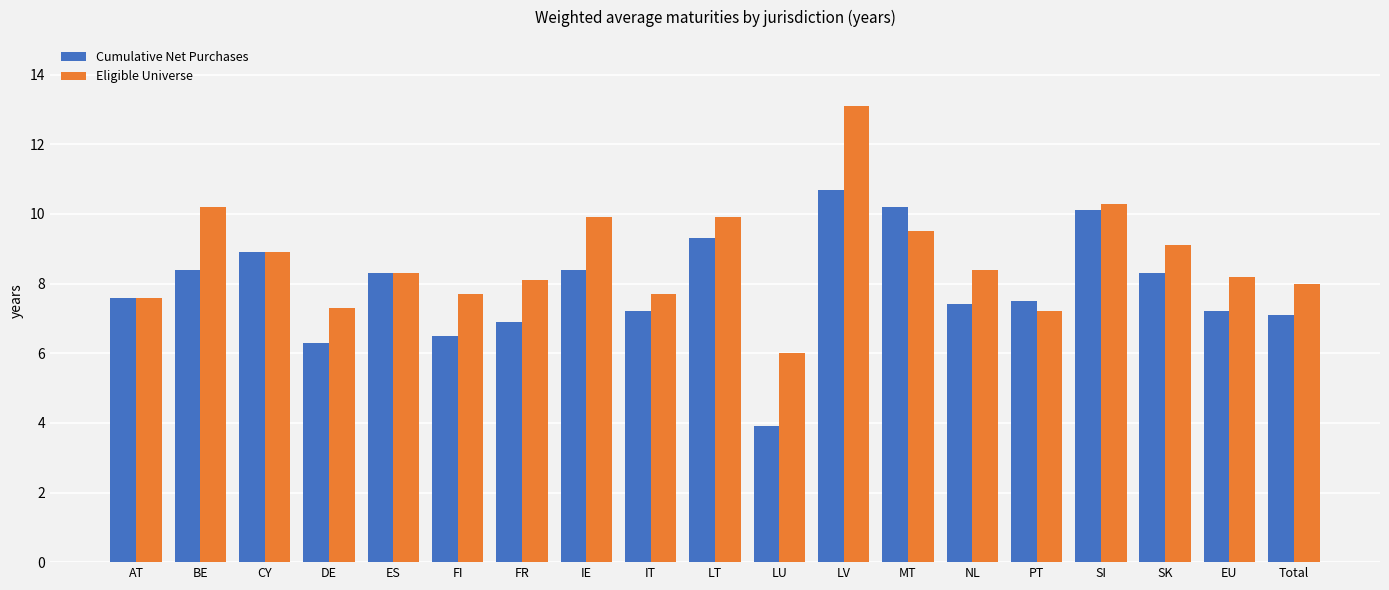

The Eligible Universe series shows 7.7 at FI. True or false?

True